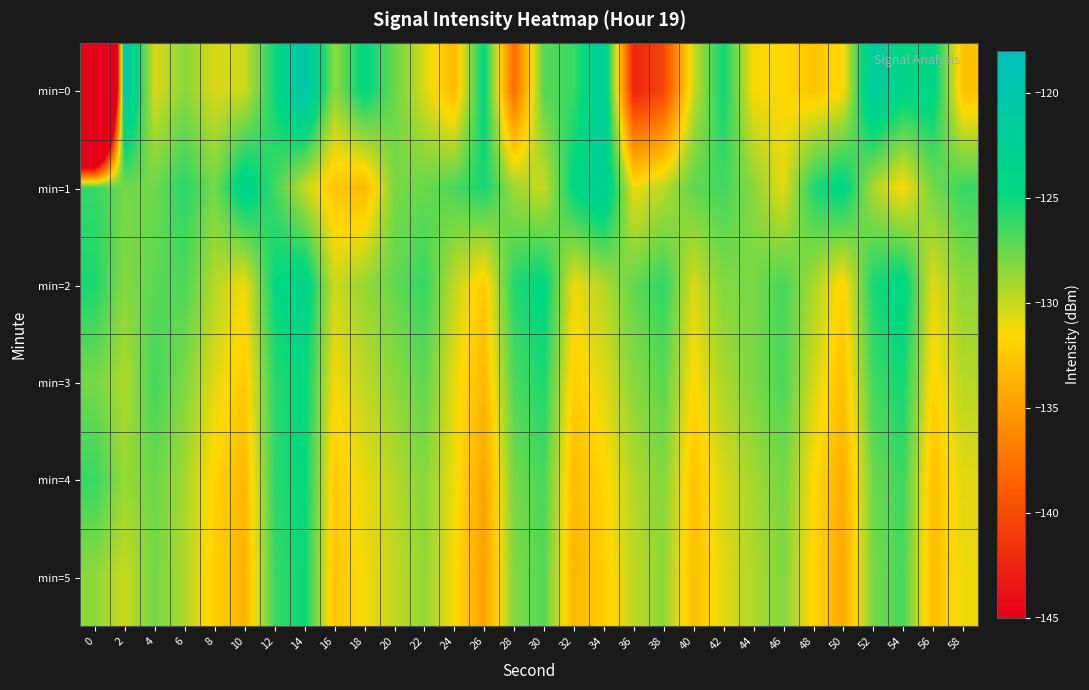

How many categories are shown in the chart?

30